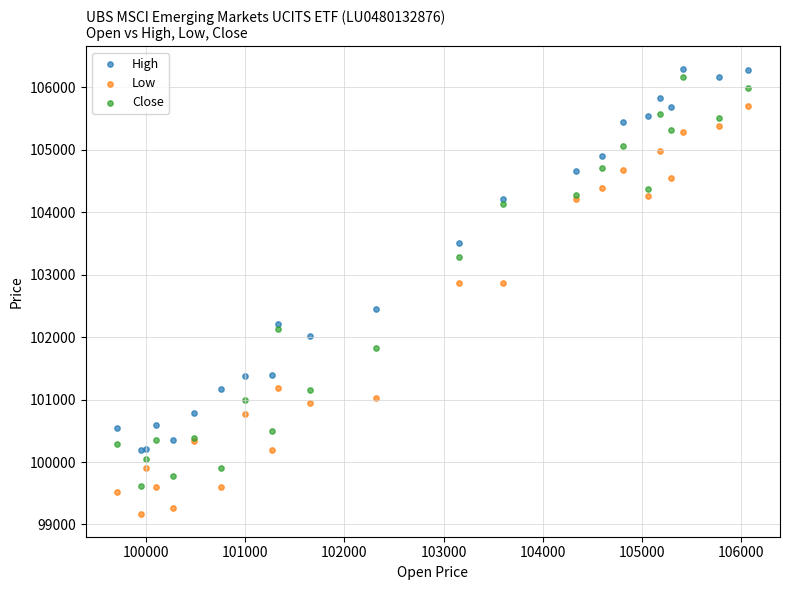

What is the X range (max minus min) for the scatter plot?

6360